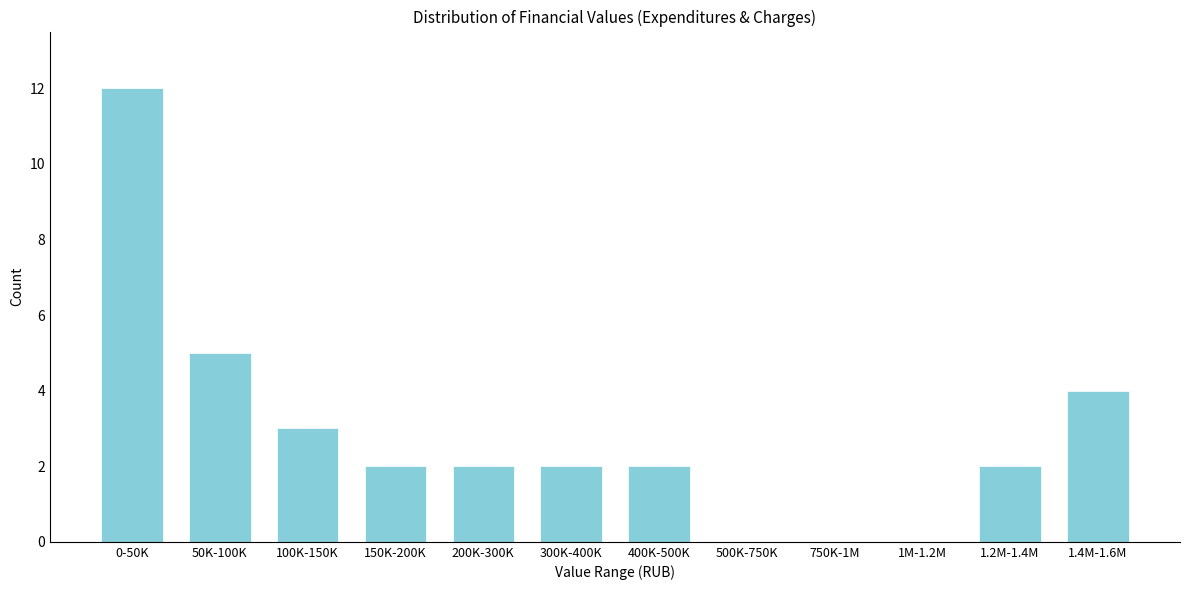

Reading left to right, list all the values displayed in this chart.

0-50K=12	50K-100K=5	100K-150K=3	150K-200K=2	200K-300K=2	300K-400K=2	400K-500K=2	500K-750K=0	750K-1M=0	1M-1.2M=0	1.2M-1.4M=2	1.4M-1.6M=4